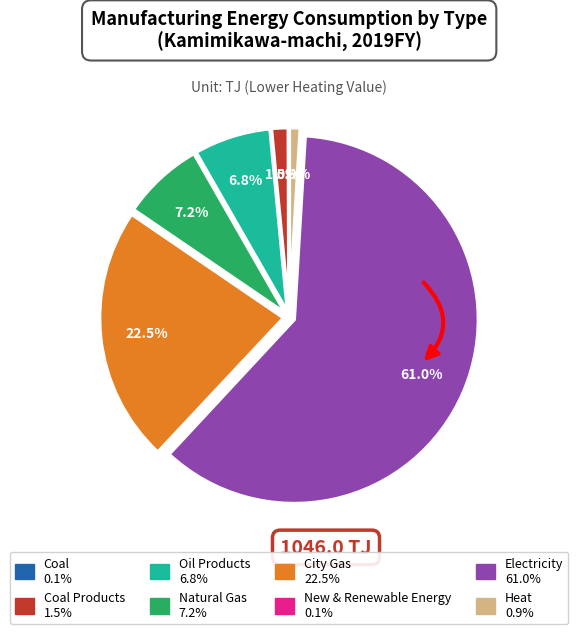

What is the largest slice in the pie chart?

Electricity